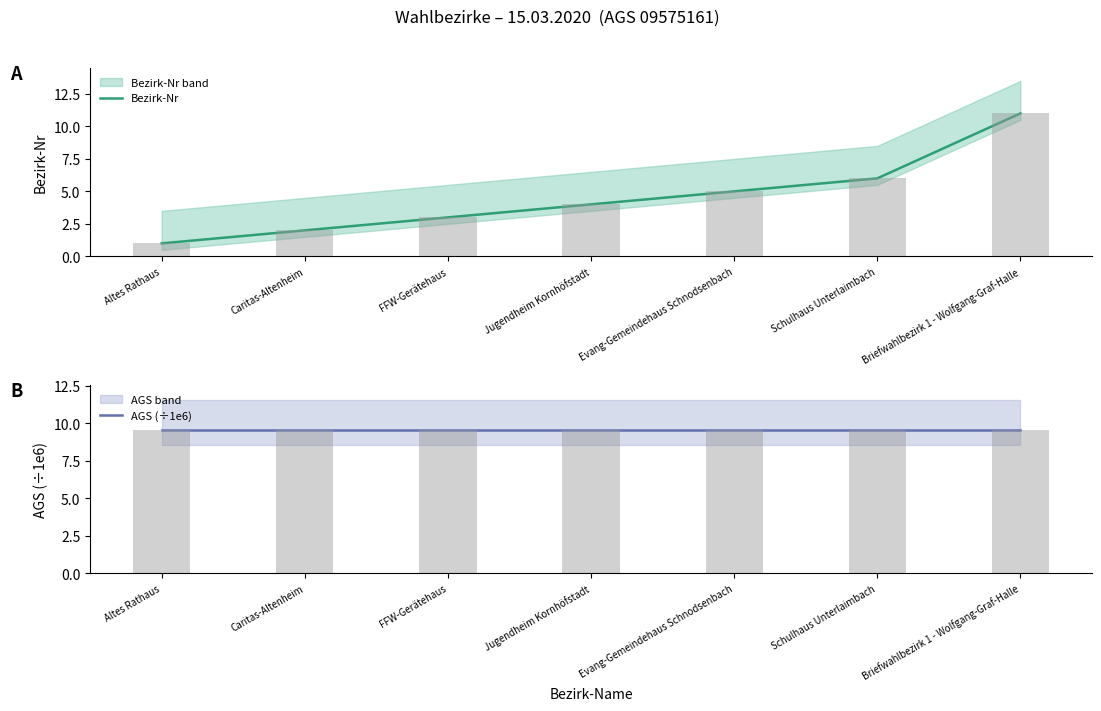

List the series in order of their peak value, lowest first.

AGS (÷1e6), Bezirk-Nr